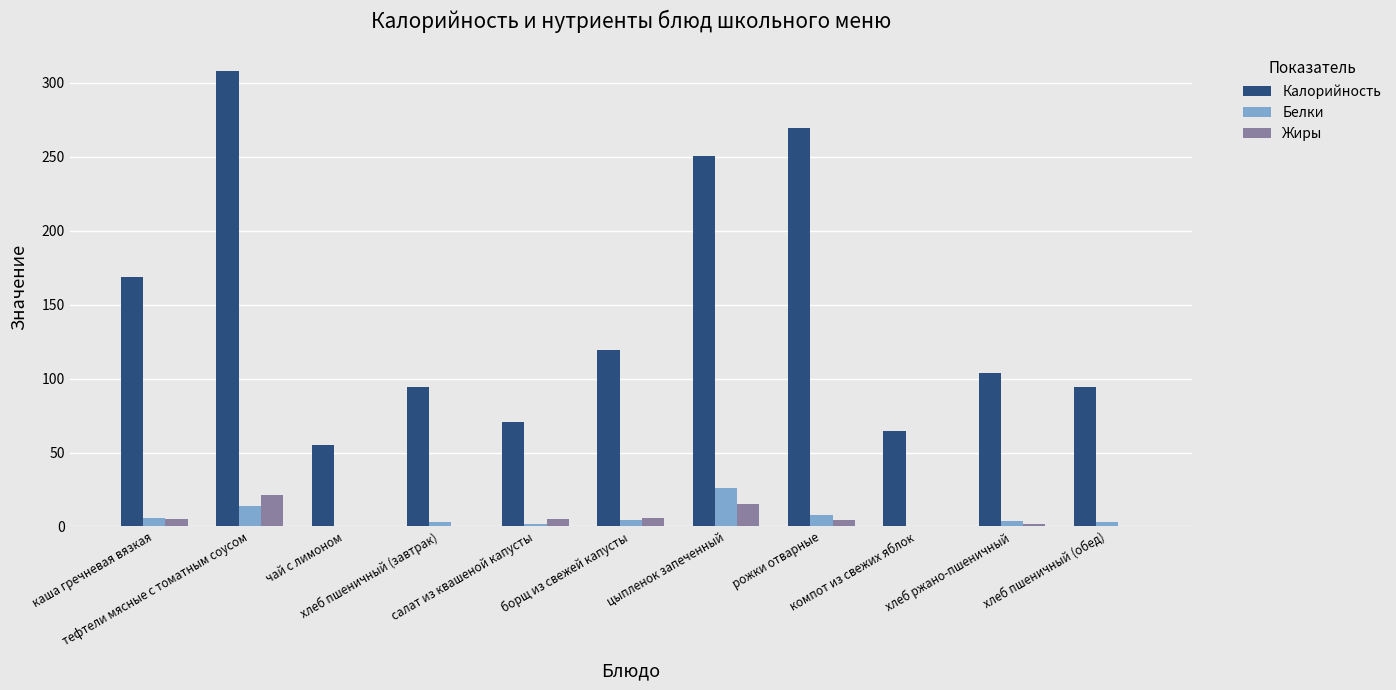

What is the sum of all Белки values?

69.2